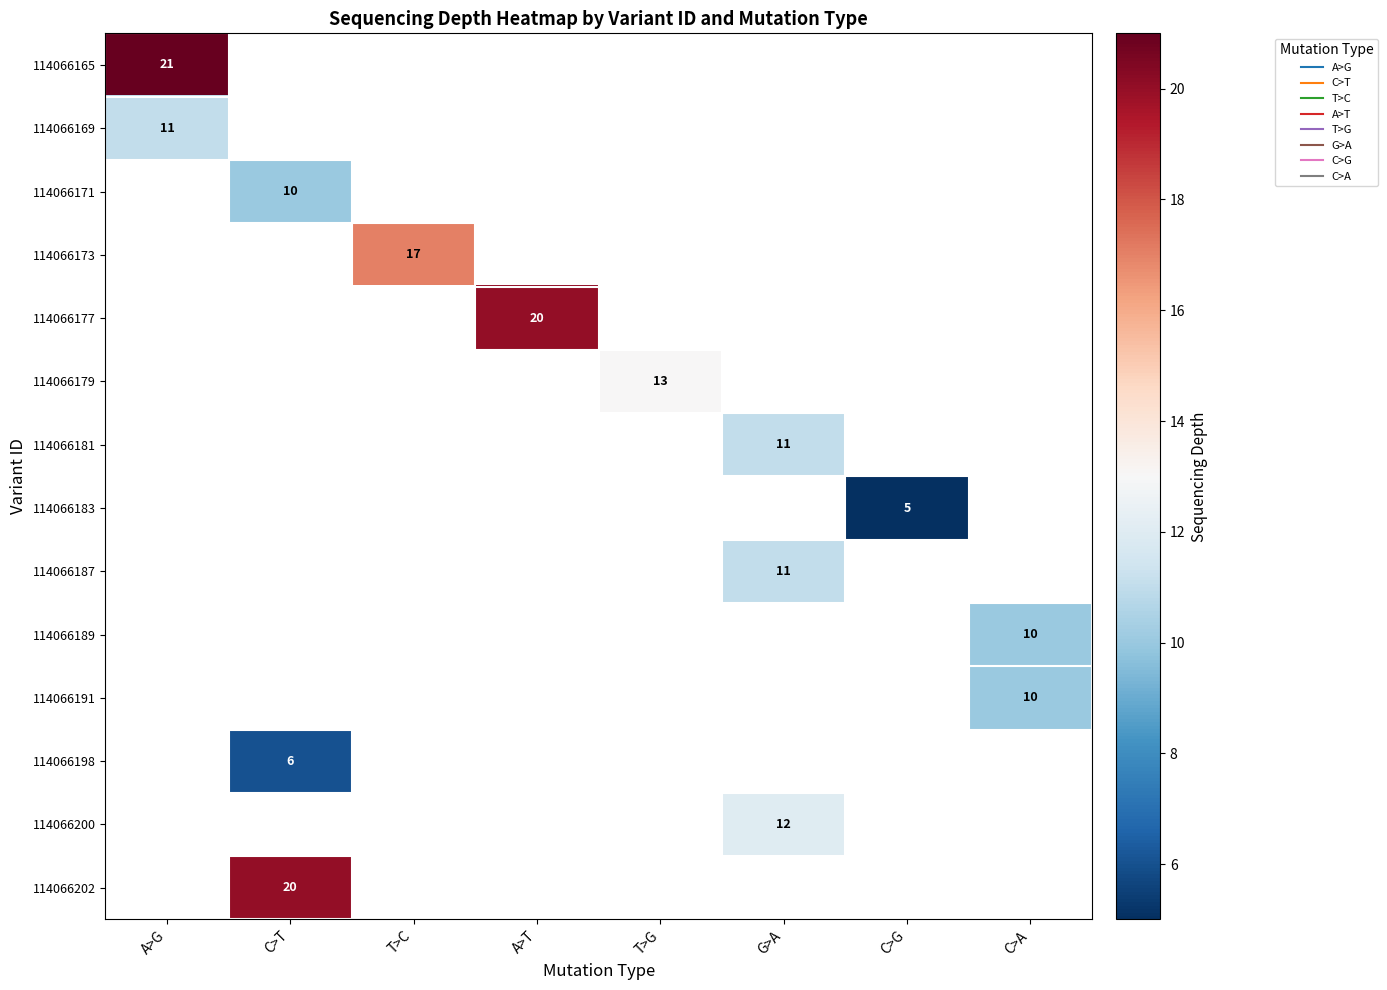

The row_11 series shows 6.0 at C>T. True or false?

True